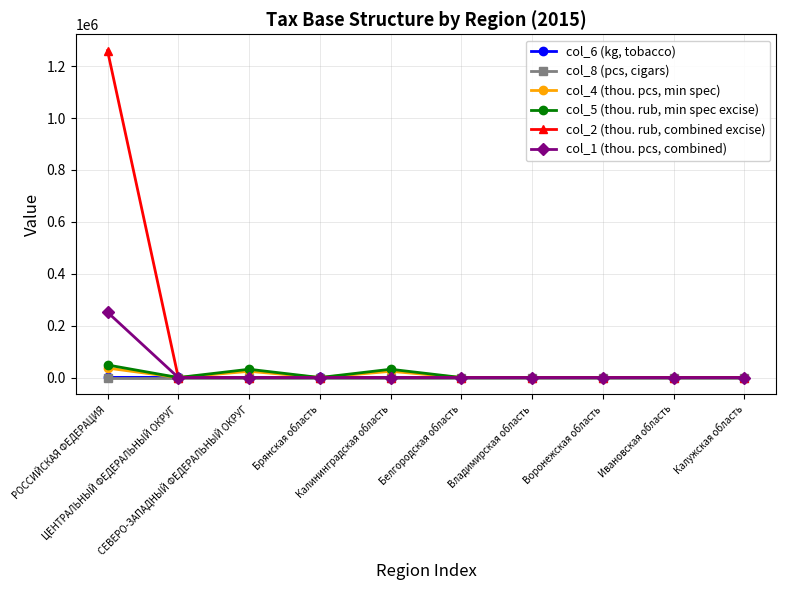

What is the greatest value displayed?

1259696